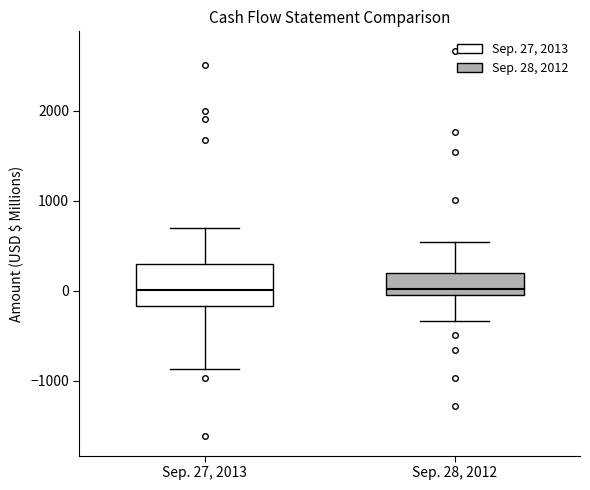

Comparing the boxes themselves (not the whiskers), which one is the tallest?

Sep. 27, 2013